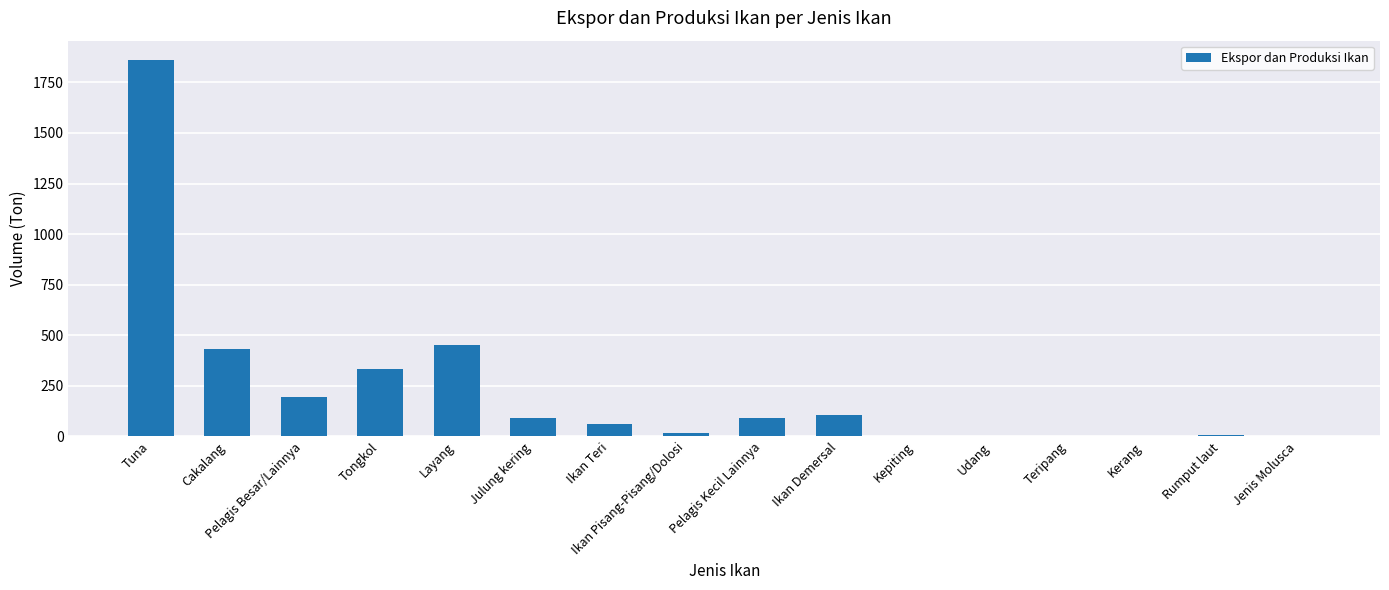

At which category does the chart reach its peak across all series?

Tuna